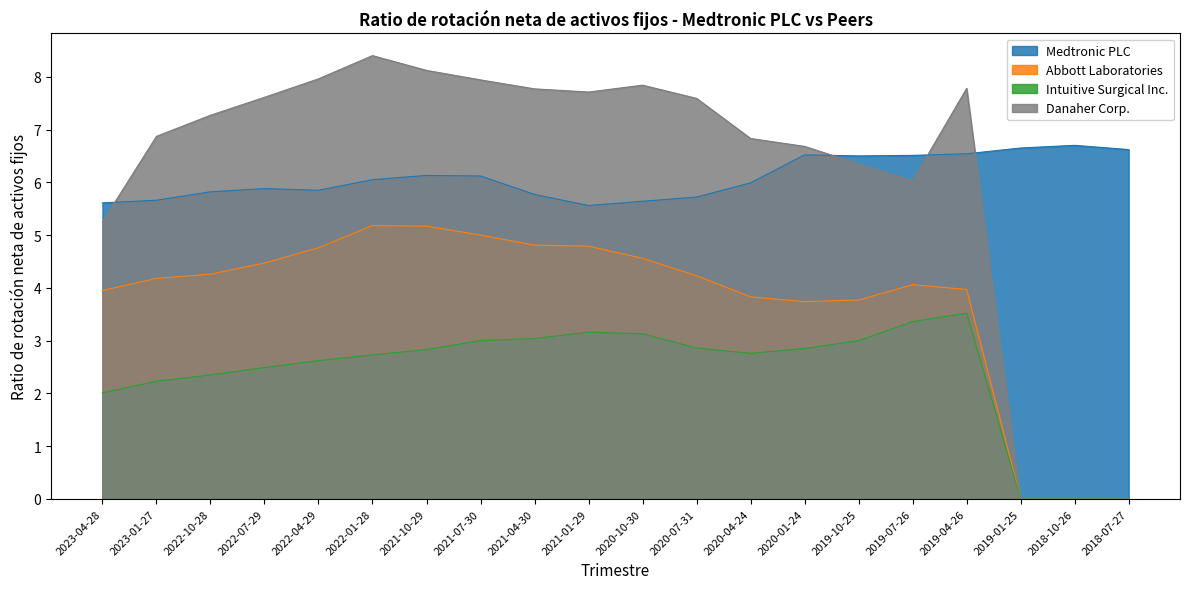

True or false: Intuitive Surgical Inc. has more than 1 interior local peaks.

True